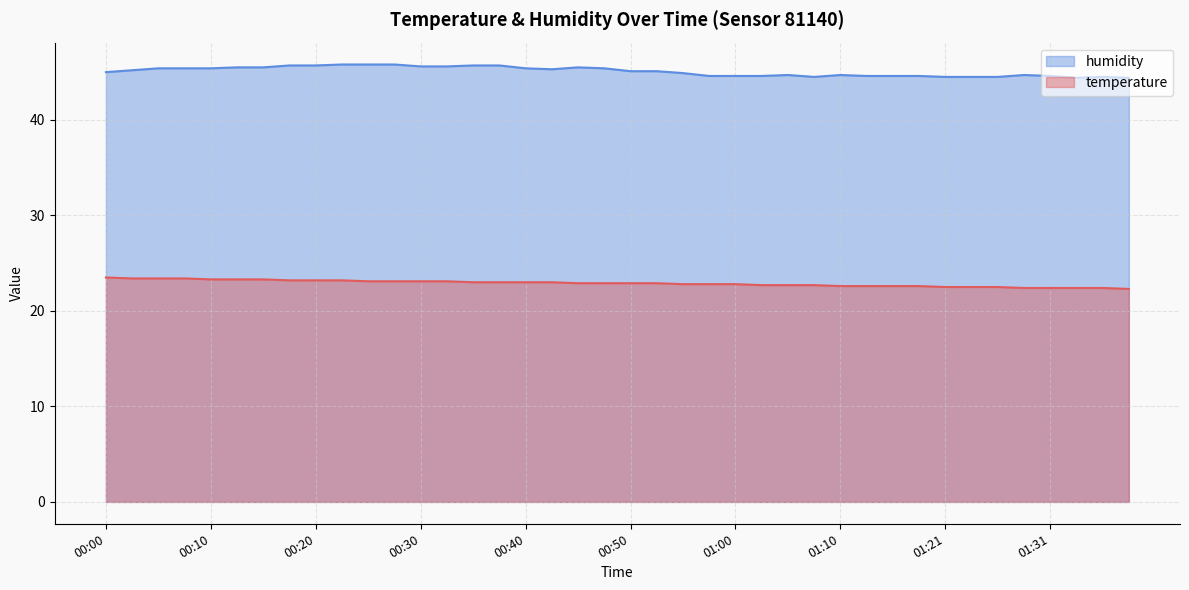

What is the difference between the second highest and second lowest values in the temperature series?

1.0